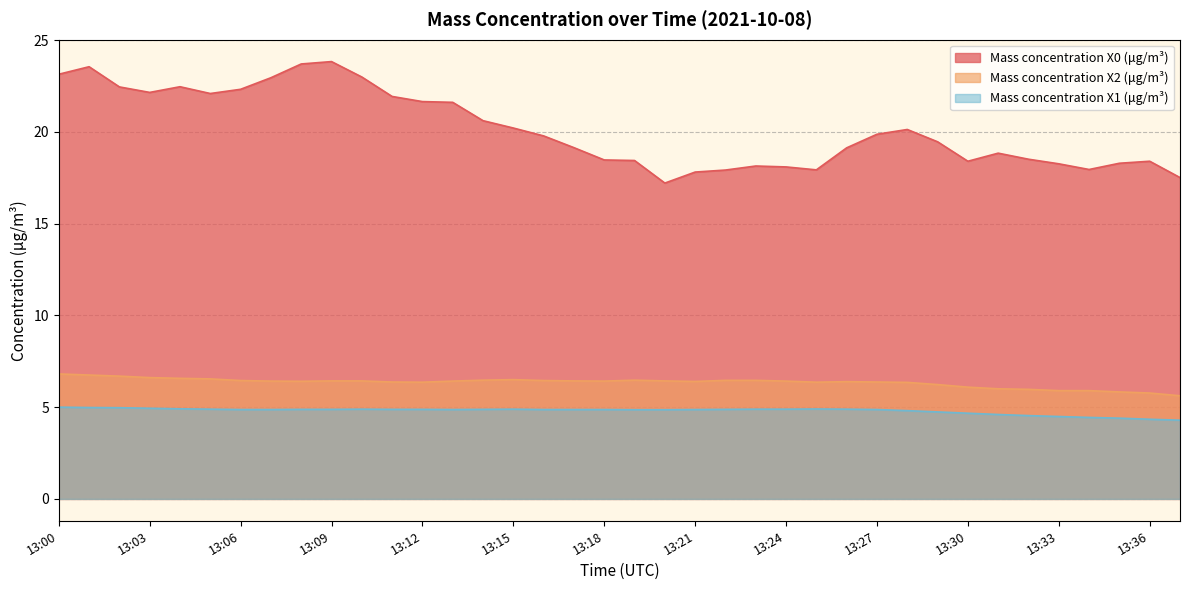

How many interior local peaks does the Mass concentration X0 (μg/m³) series have?

7